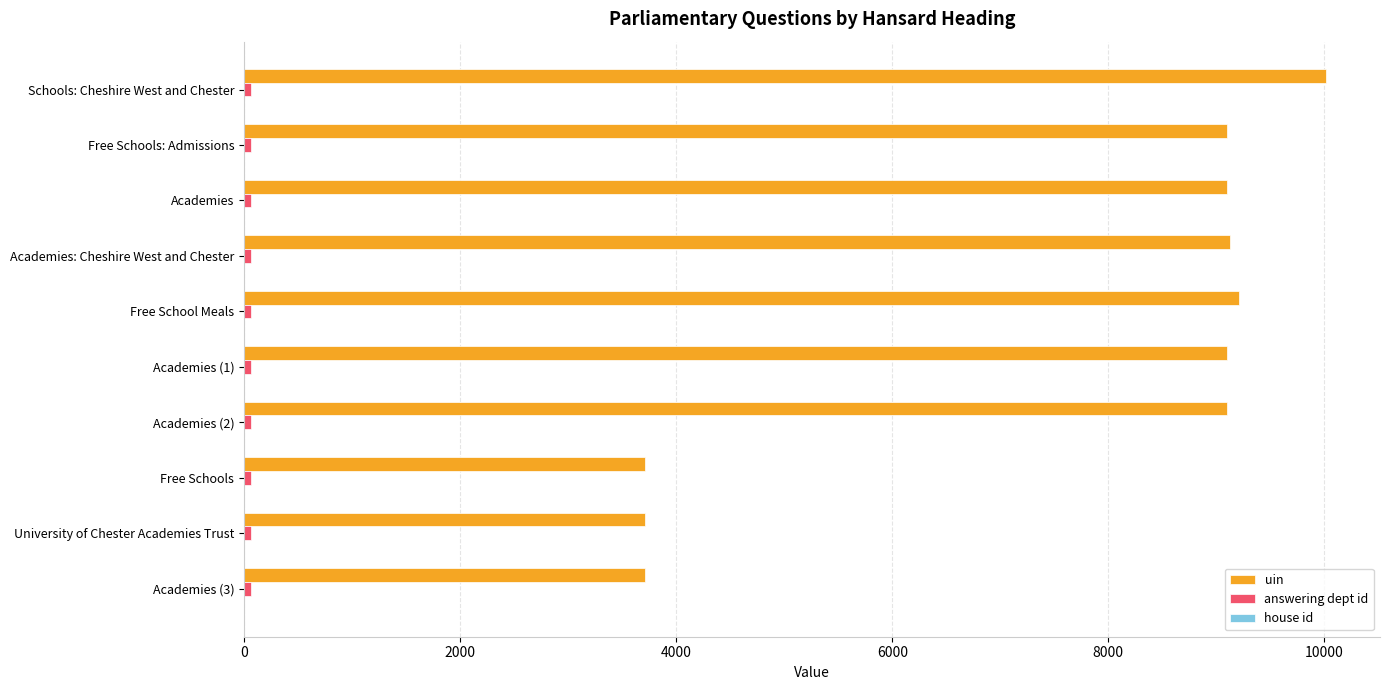

At which label does uin reach its peak?

Schools: Cheshire West and Chester